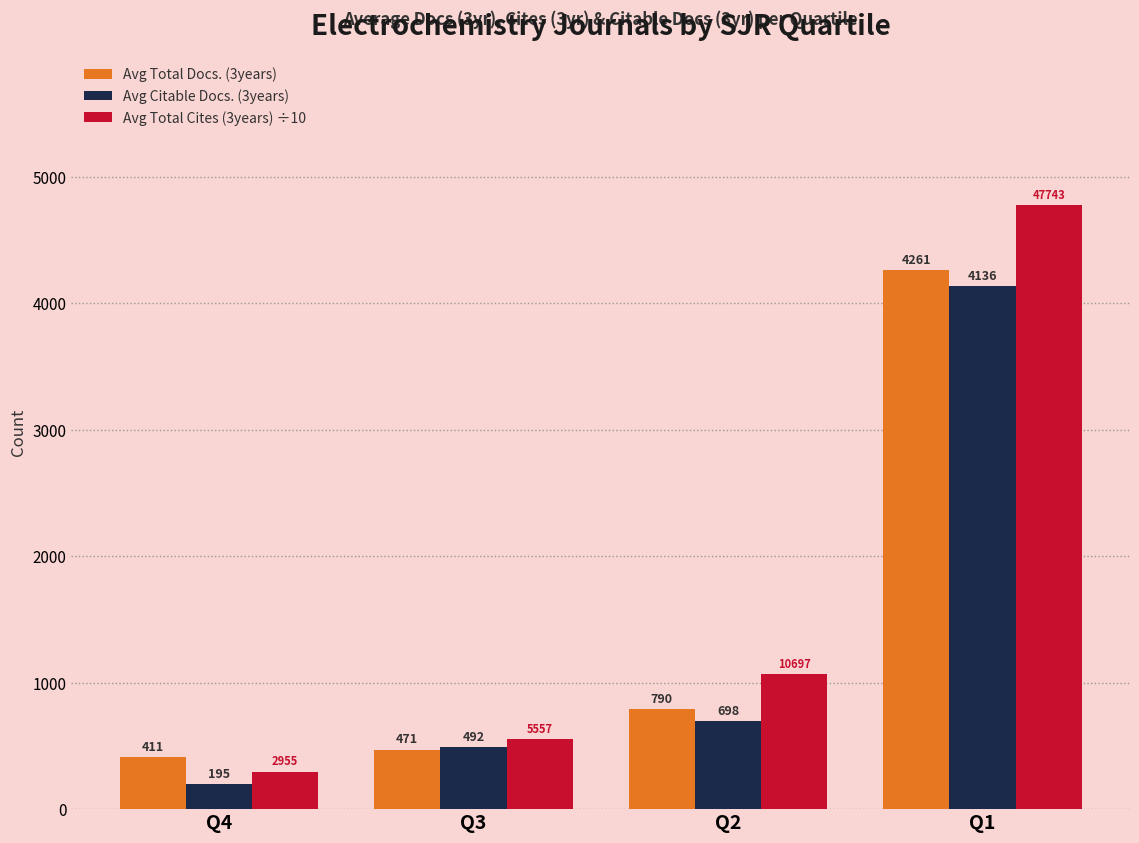

Does the chart contain stacked bars?

No